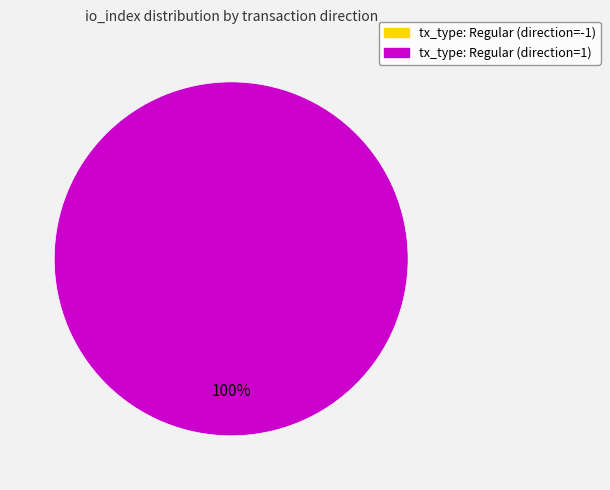

How many segments does this pie chart have?

2